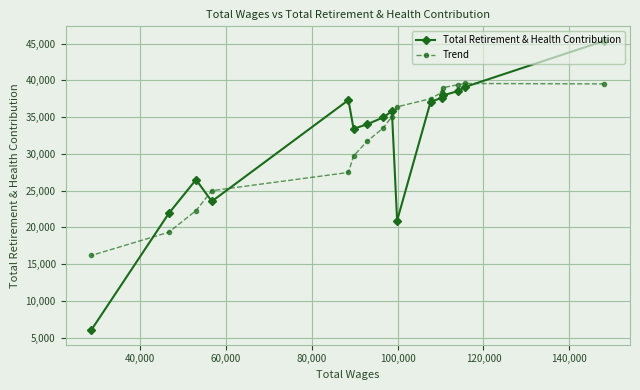

List the series in order of their peak value, highest first.

Total Retirement & Health Contribution, Trend